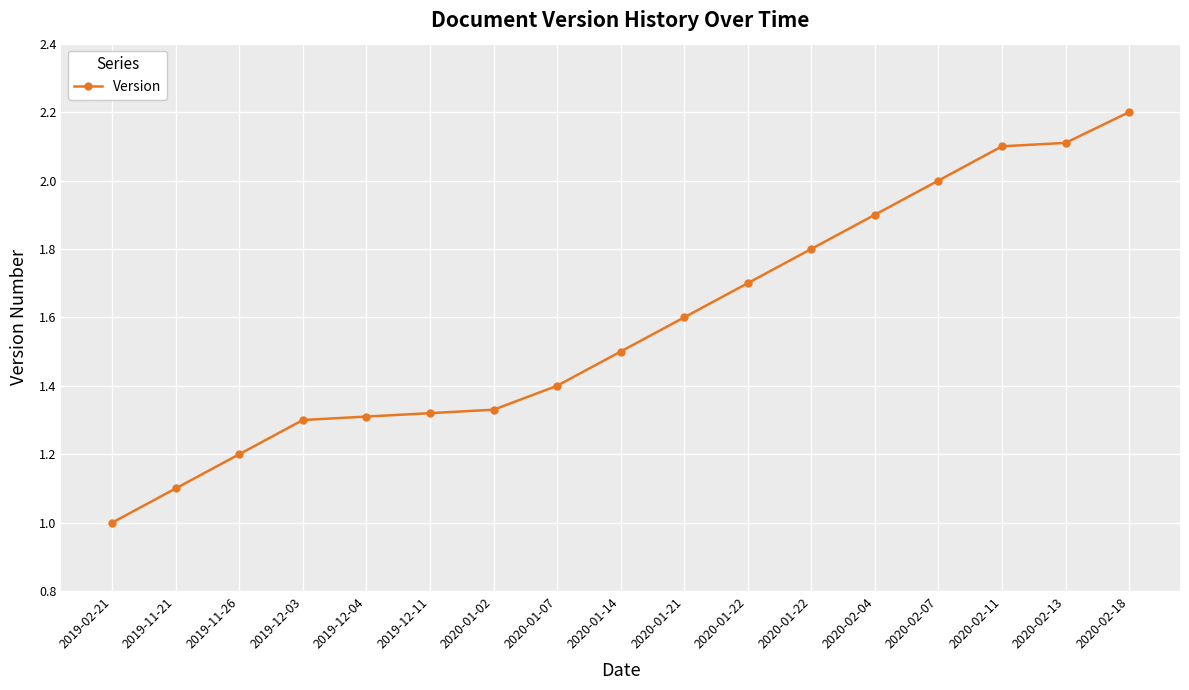

What is the smallest value displayed?

1.0